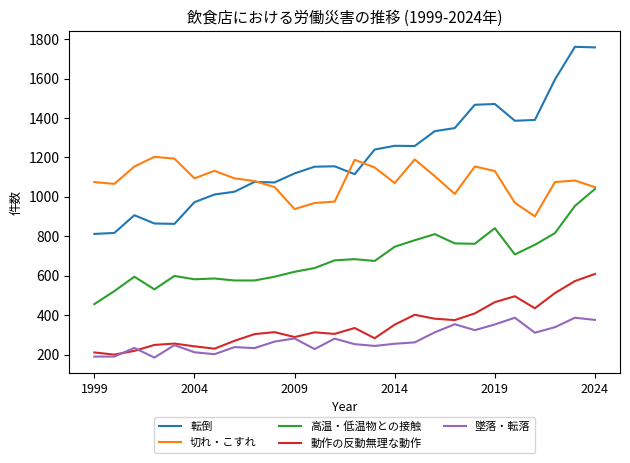

Rank the series by their maximum value, from highest to lowest.

転倒, 切れ・こすれ, 高温・低温物との接触, 動作の反動無理な動作, 墜落・転落